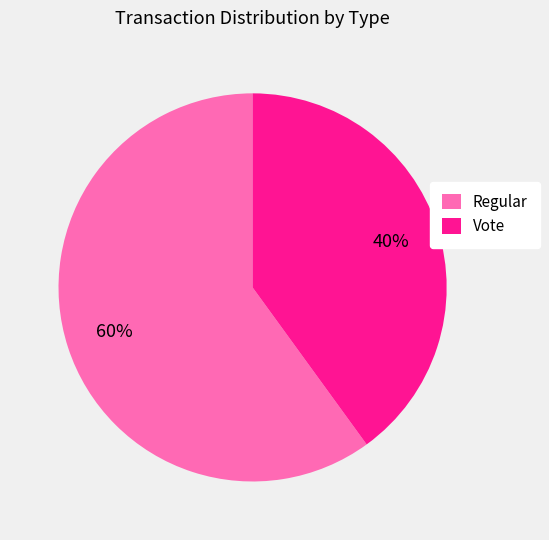

Rank the categories by value from highest to lowest.

Regular, Vote